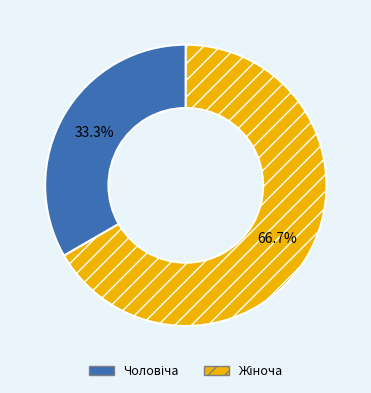

Combined, do Чоловіча and Жіноча account for over 50%?

Yes